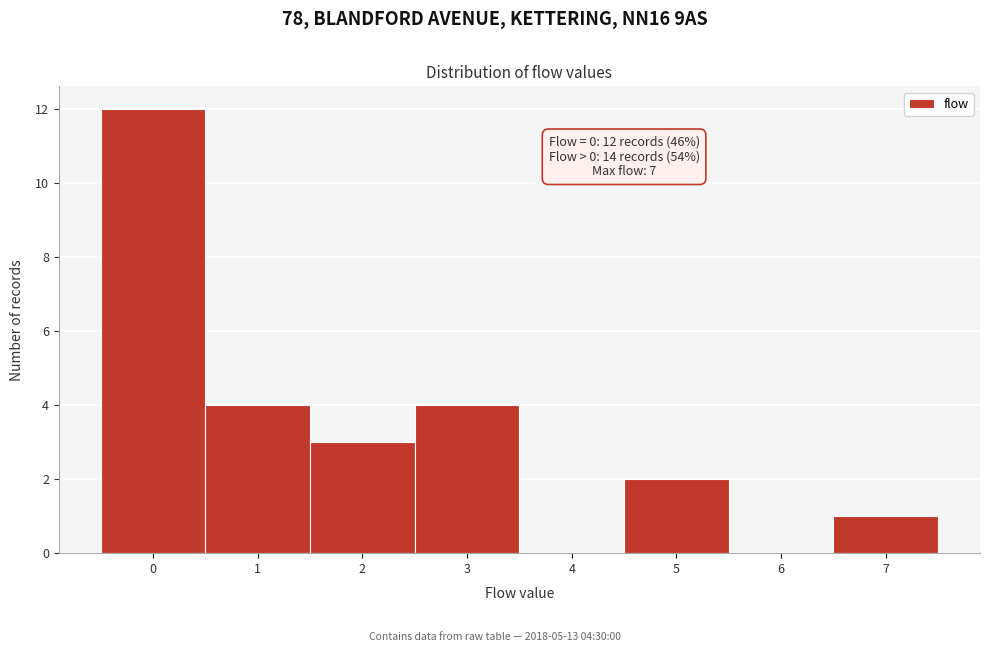

Reading right to left, transcribe all the data shown in this chart.

7=1	6=0	5=2	4=0	3=4	2=3	1=4	0=12